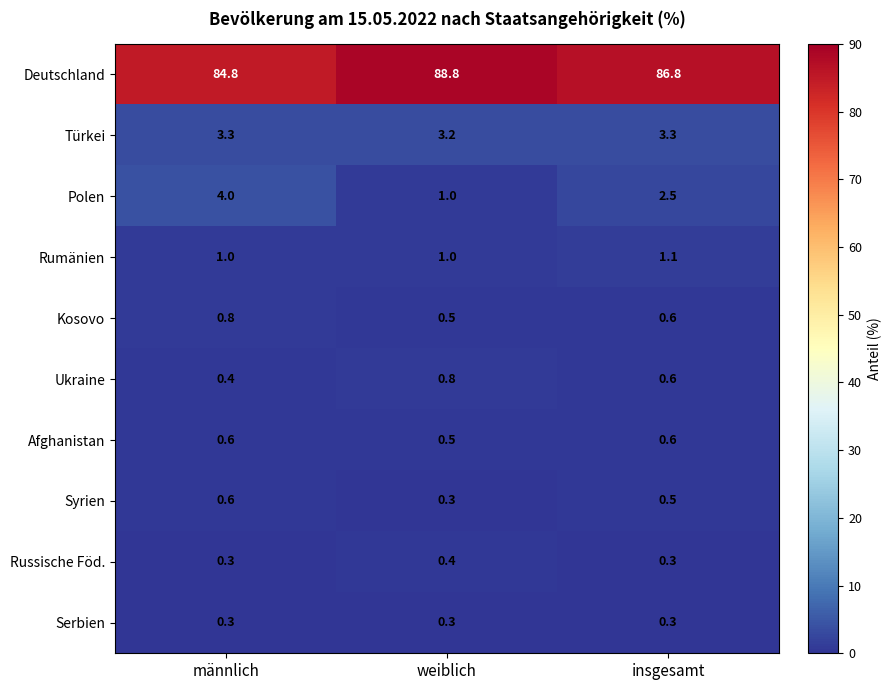

What is the sum of all Syrien values?

1.4